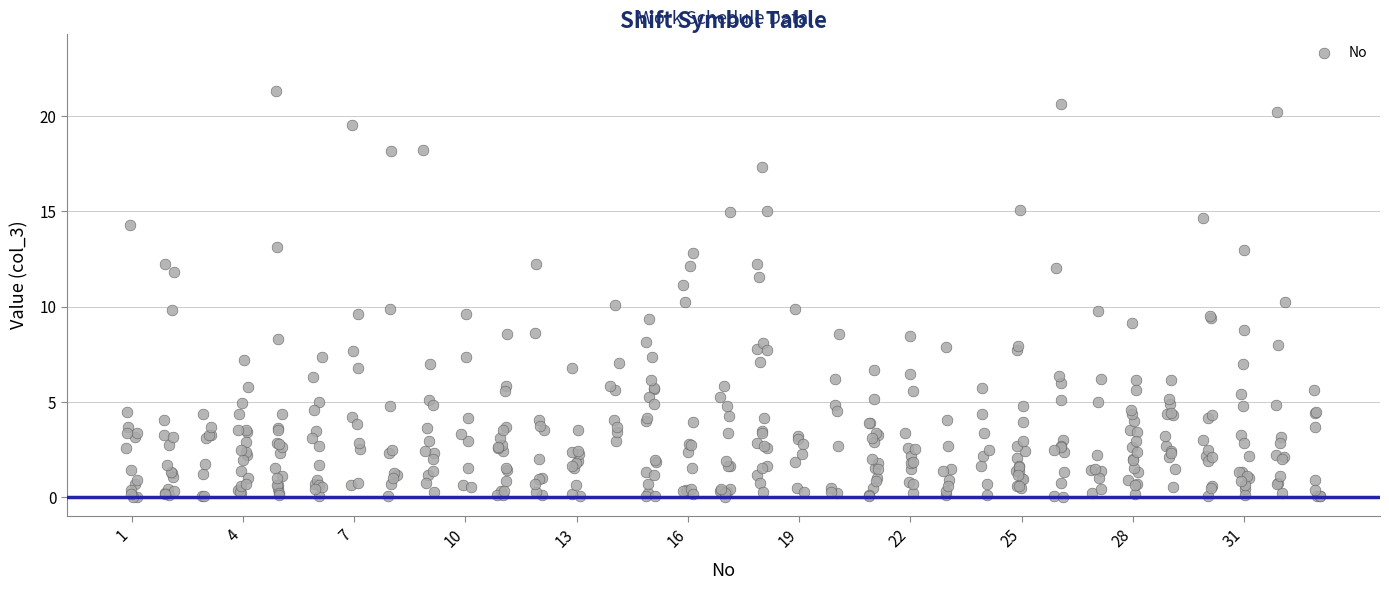

What is the range of X values (max minus min)?

32.2